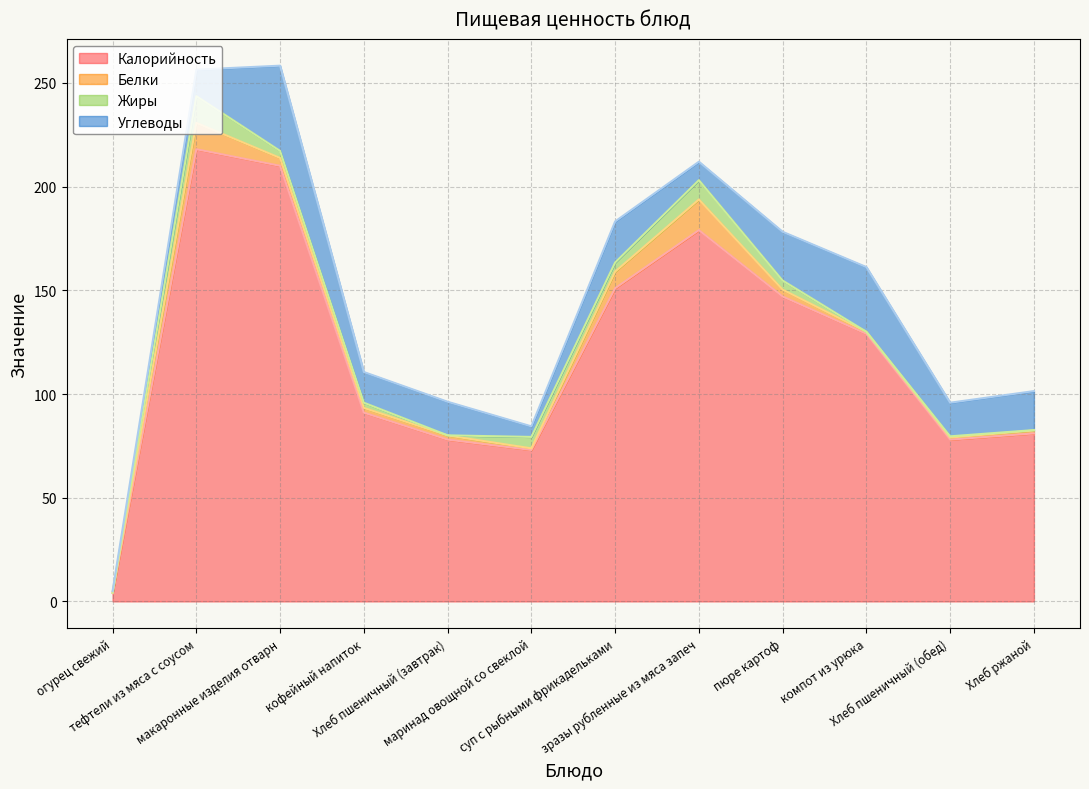

What position from the right is кофейный напиток?

9